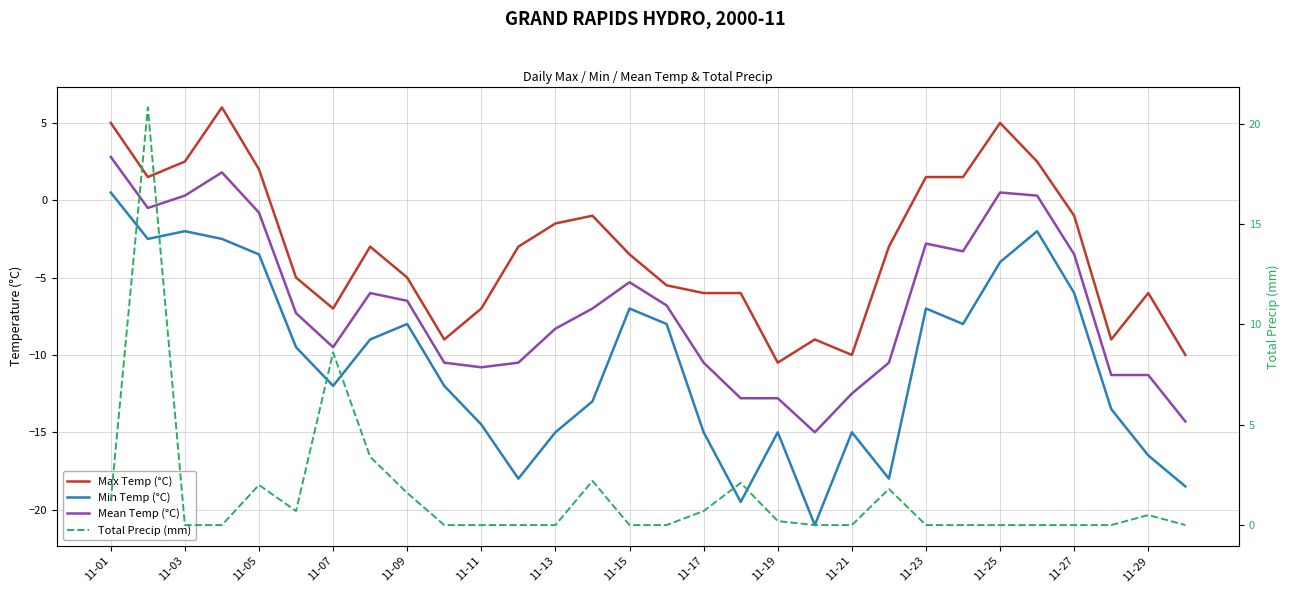

Rank the series by their average value, from highest to lowest.

Total Precip (mm), Max Temp (°C), Mean Temp (°C), Min Temp (°C)